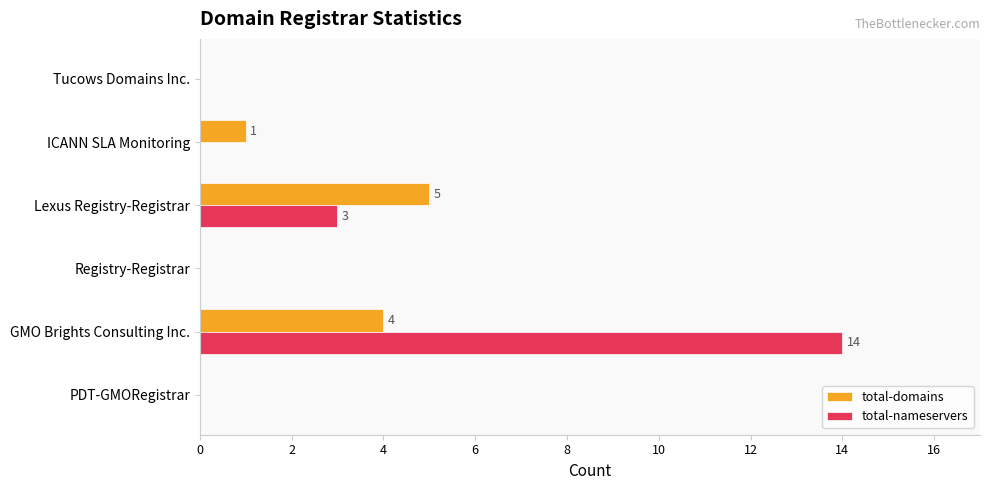

Which label corresponds to the largest value in the chart?

GMO Brights Consulting Inc.